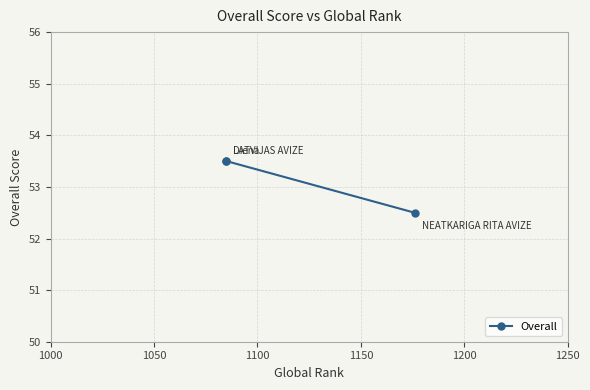

Is this an area chart (filled region under the line)?

No